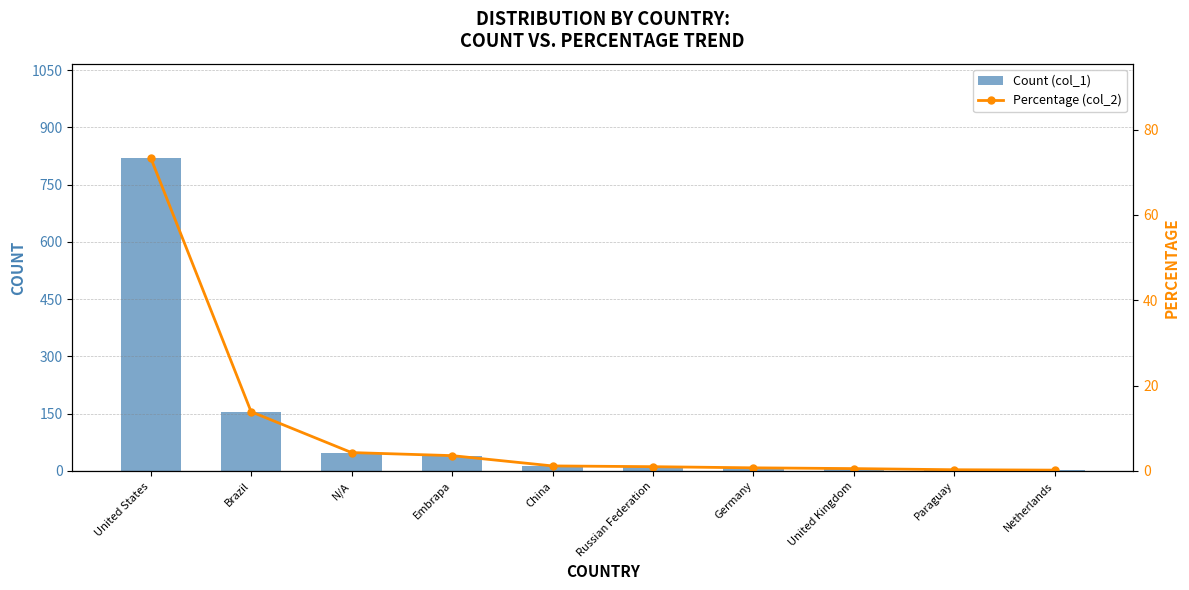

True or false: Count (col_1) has a value of 155 at Brazil.

True